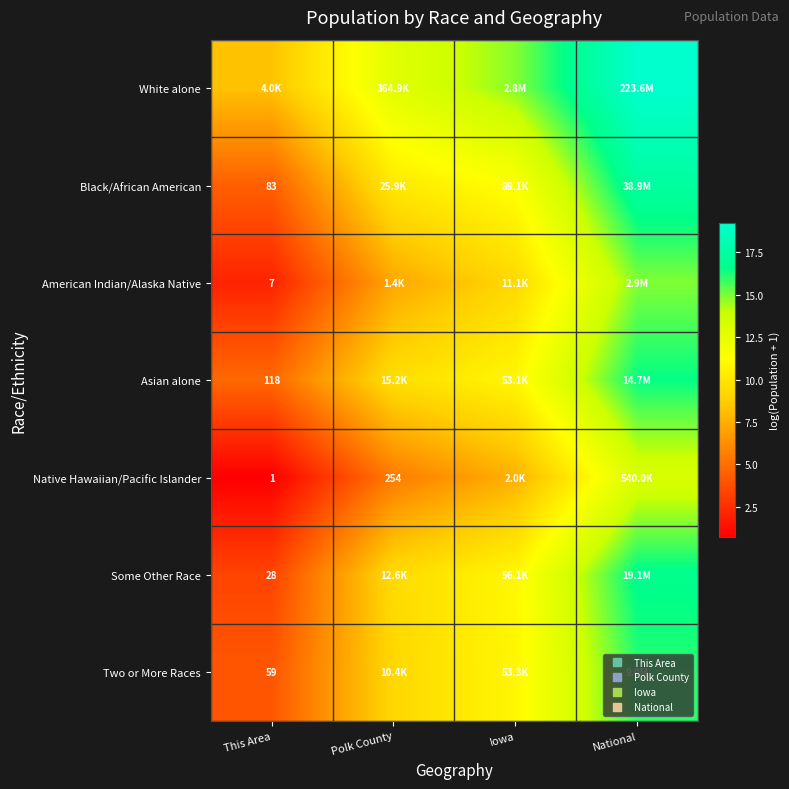

List the labels in order of Black/African American value, smallest first.

This Area, Polk County, Iowa, National